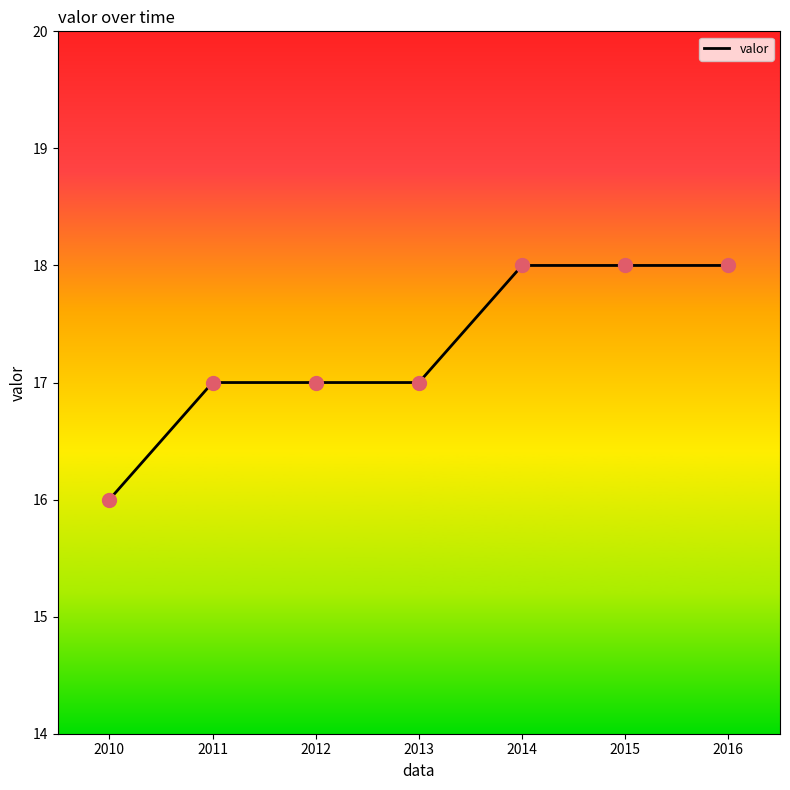

What is the change in value from 2013 to 2015?

+1